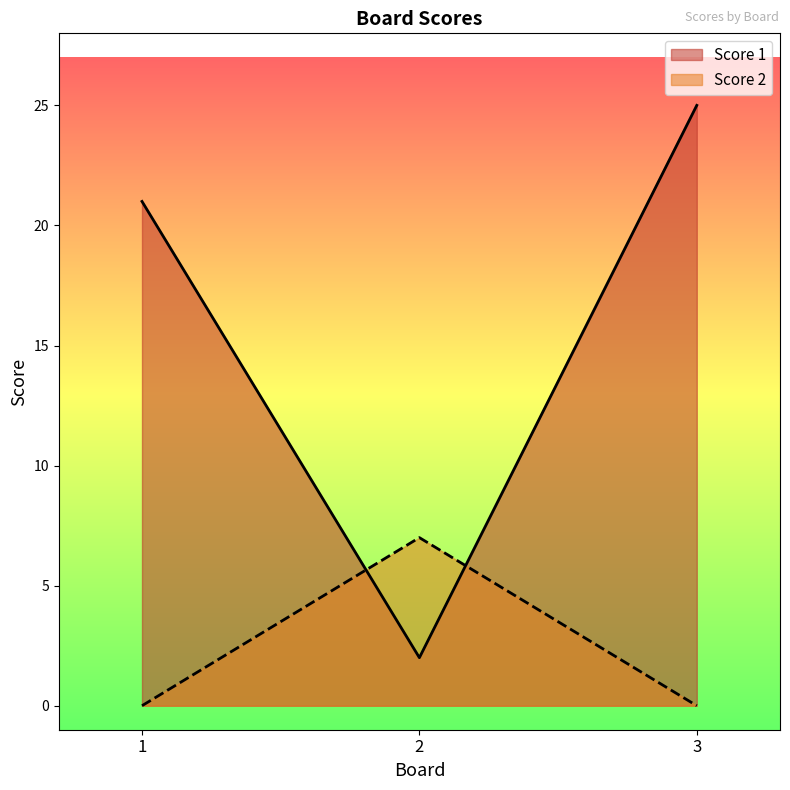

Which has a higher value, 3 or 1?

3